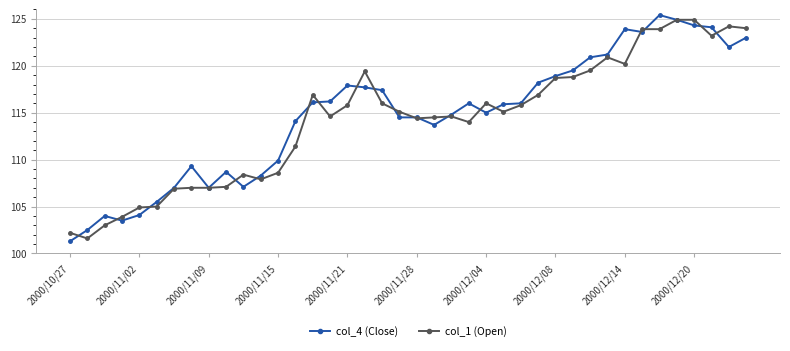

At how many categories does at least one series exceed 112?

27